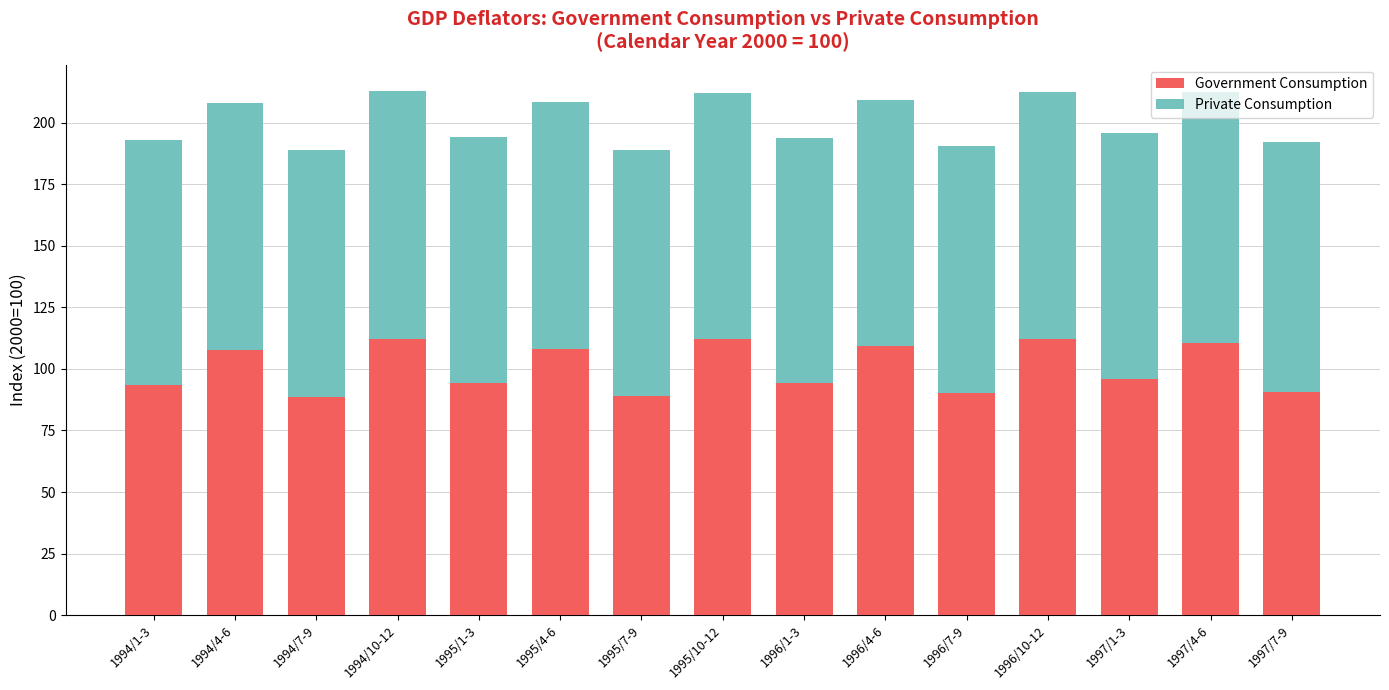

The value of Government Consumption at 1994/1-3 is 93.3. True or false?

True